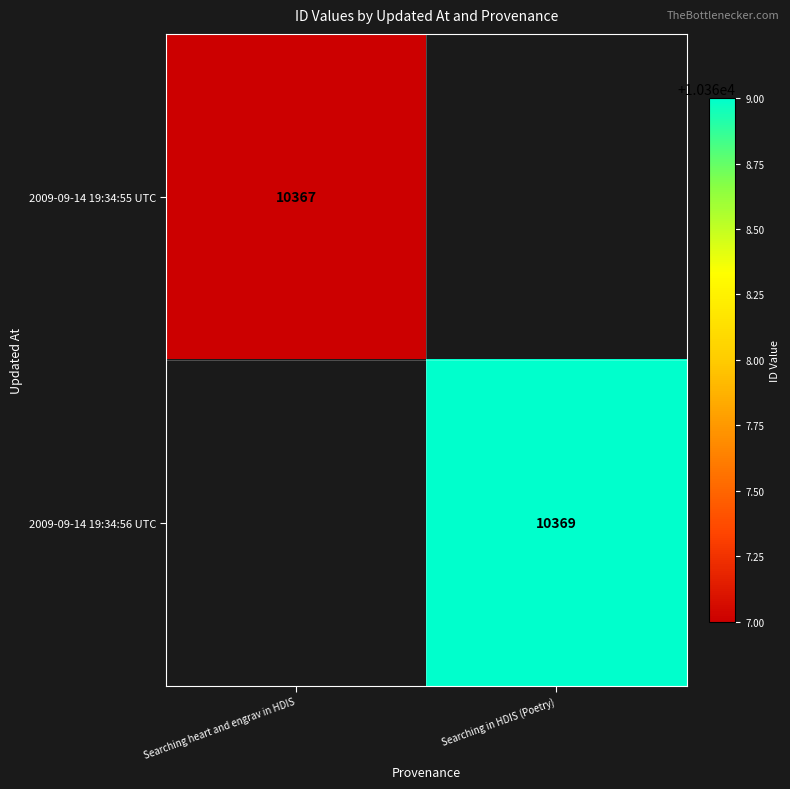

At how many categories does at least one series exceed 10367?

1